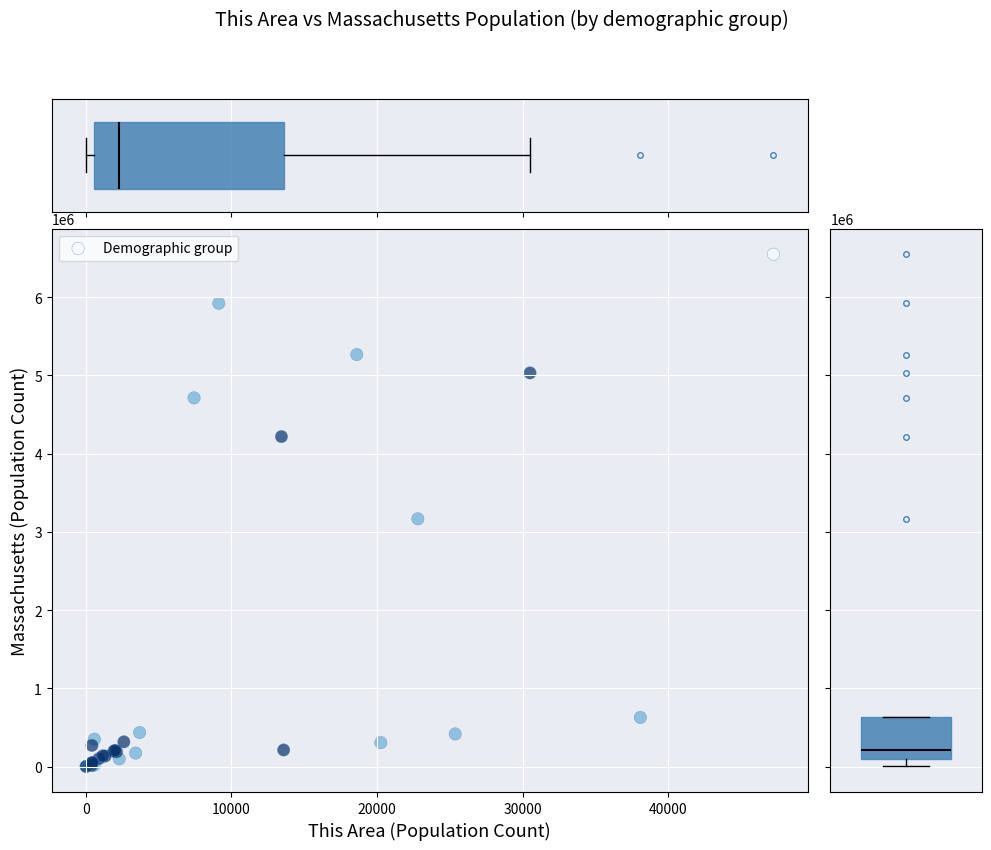

What Y value in the scatter plot is closest to 3274660?

3166628